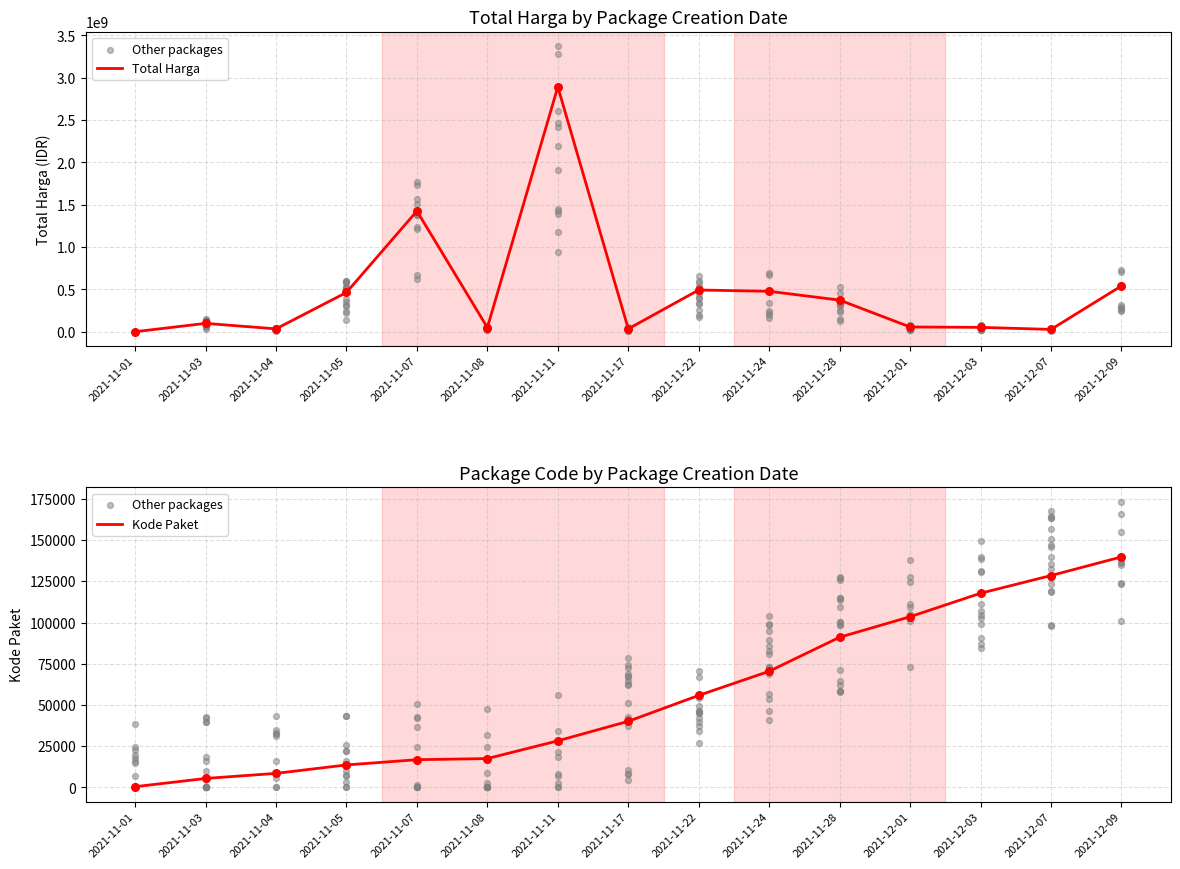

Which series has the largest Y range (max minus min)?

total_harga